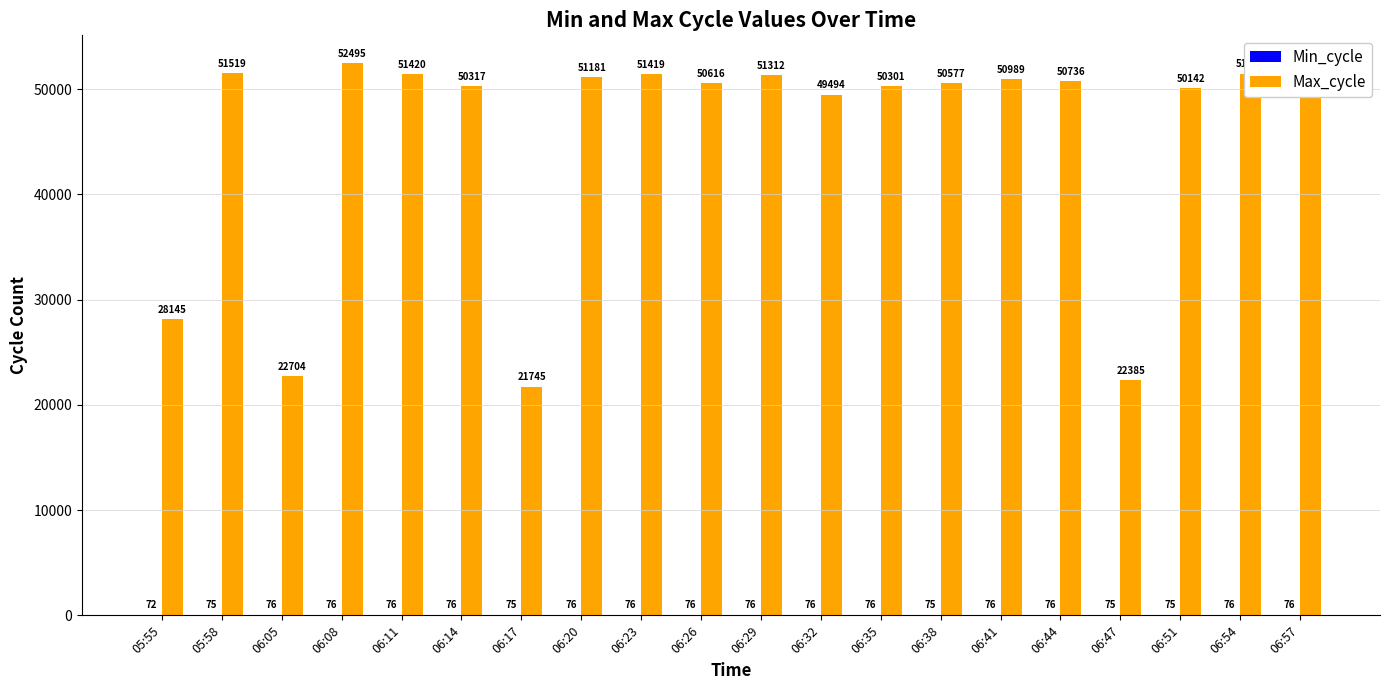

Between 05:55 and 06:47, which series saw the biggest shift?

Max_cycle